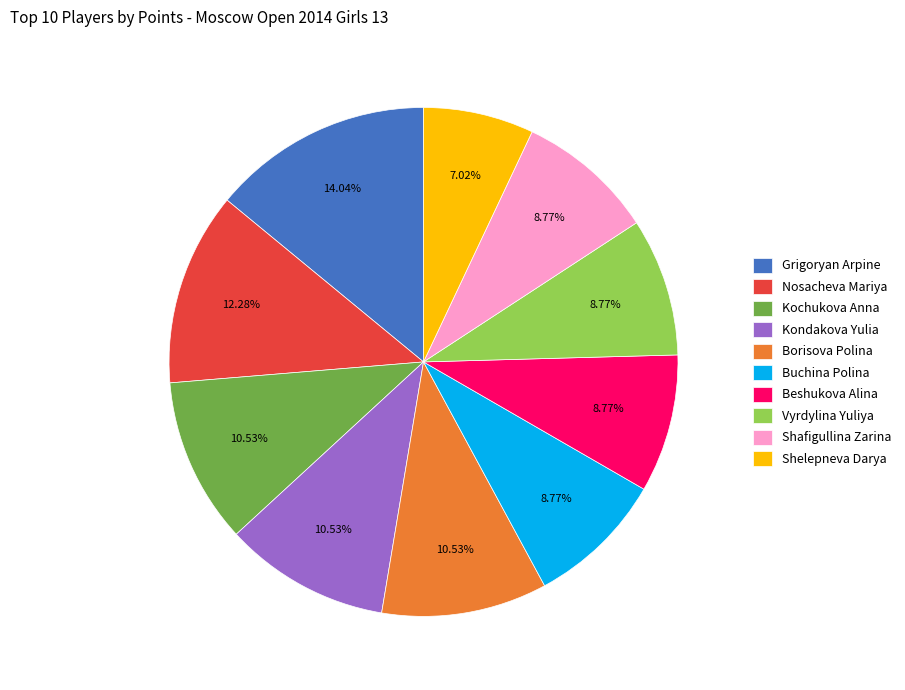

What is the largest slice in the pie chart?

Grigoryan Arpine